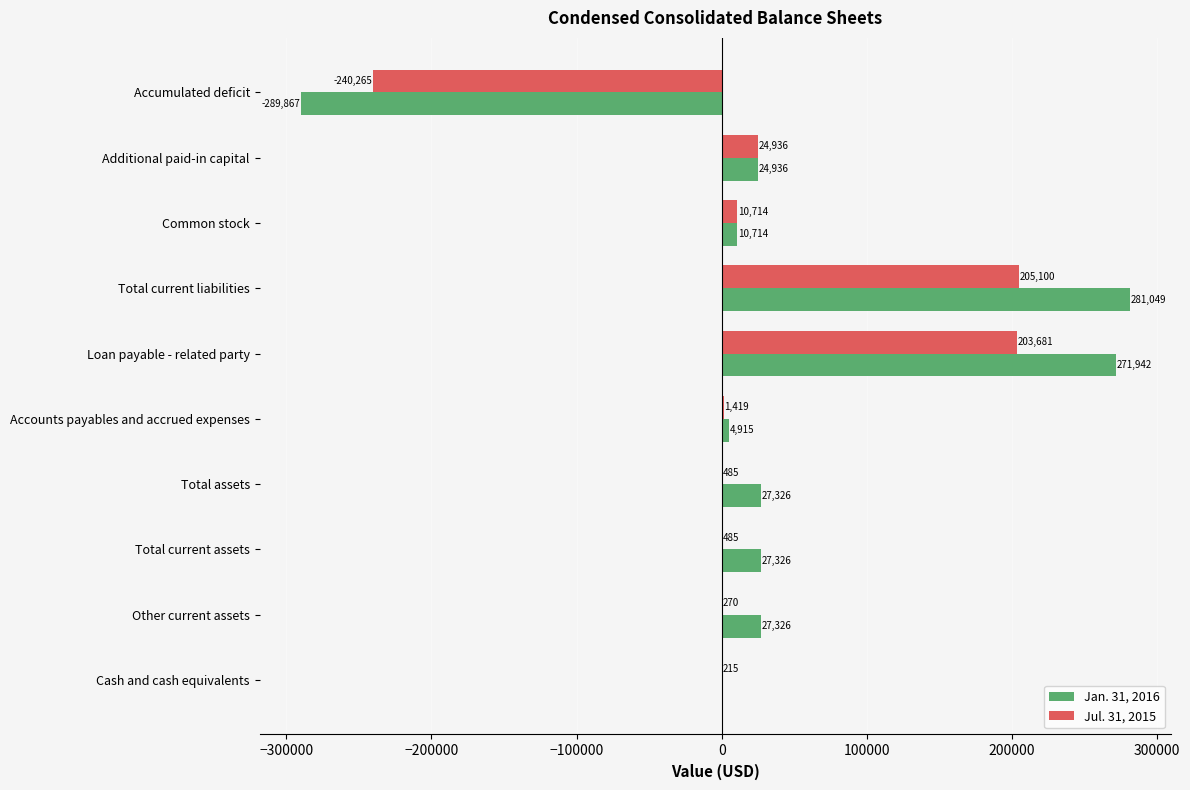

What is the sum of all Jul. 31, 2015 values?

207040